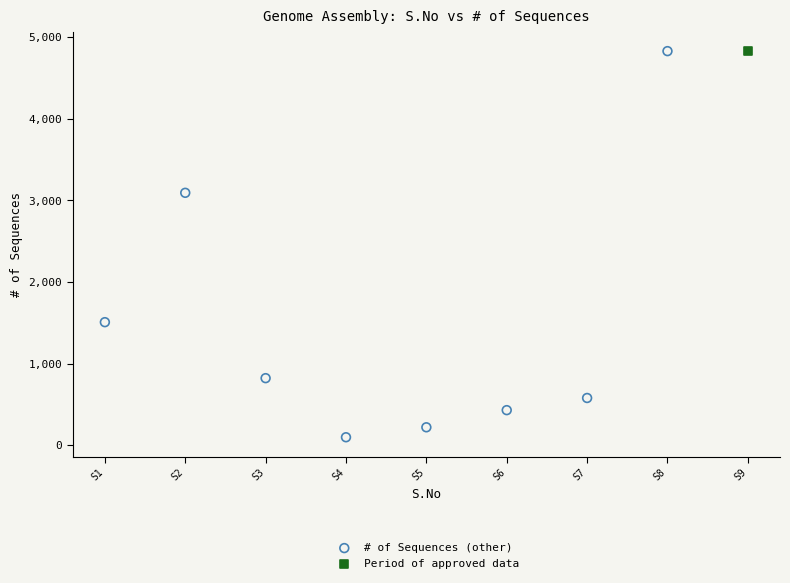

What are all the series names shown in the legend?

# of Sequences (other), Period of approved data